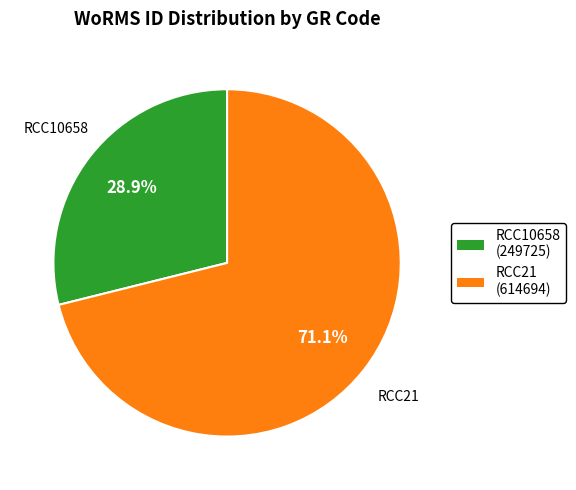

Between RCC10658 and RCC21, which is larger?

RCC21